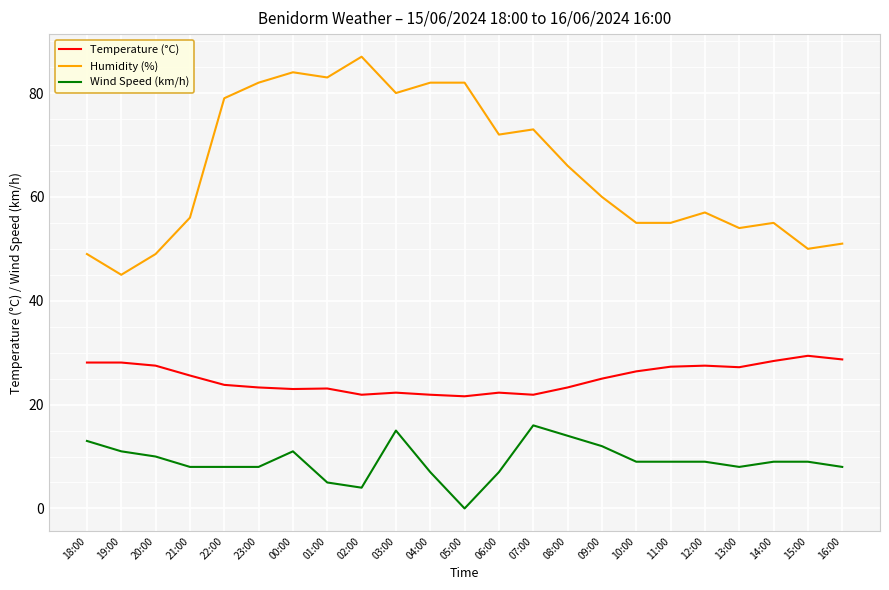

At how many categories does at least one series exceed 69?

10